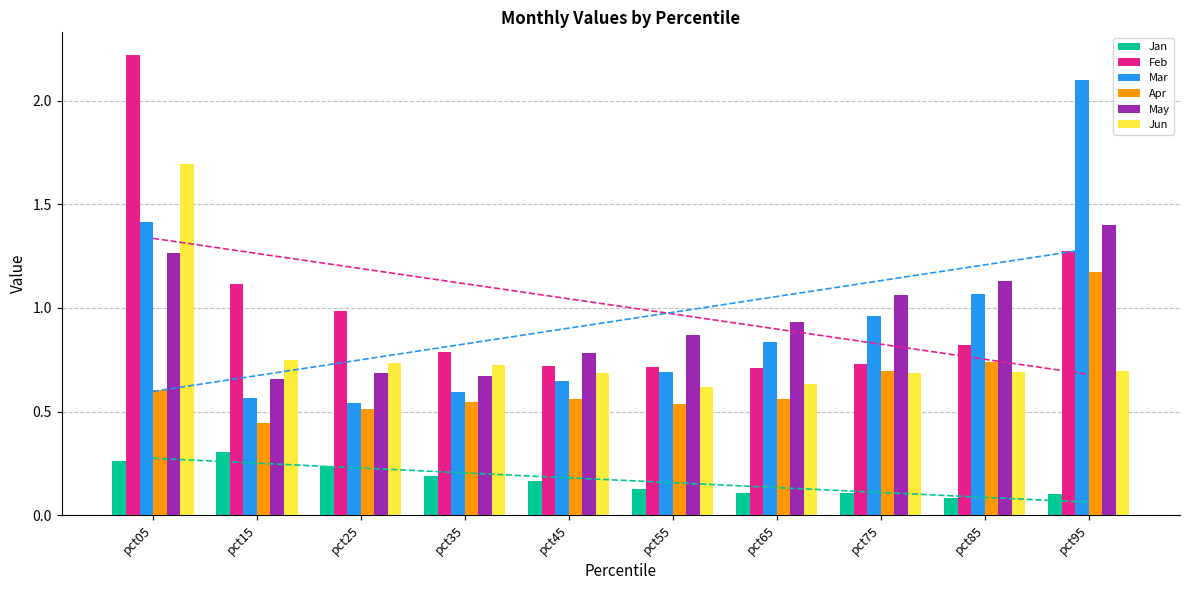

What is the minimum value for Apr?

0.4